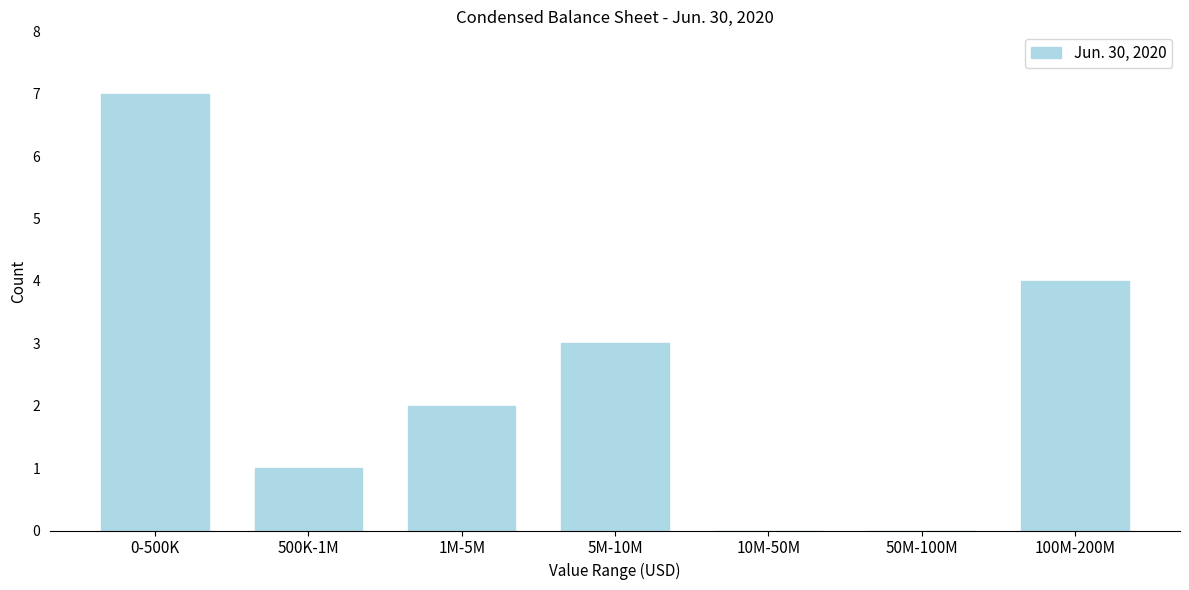

Reading left to right, transcribe all the data shown in this chart.

0-500K=7	500K-1M=1	1M-5M=2	5M-10M=3	10M-50M=0	50M-100M=0	100M-200M=4